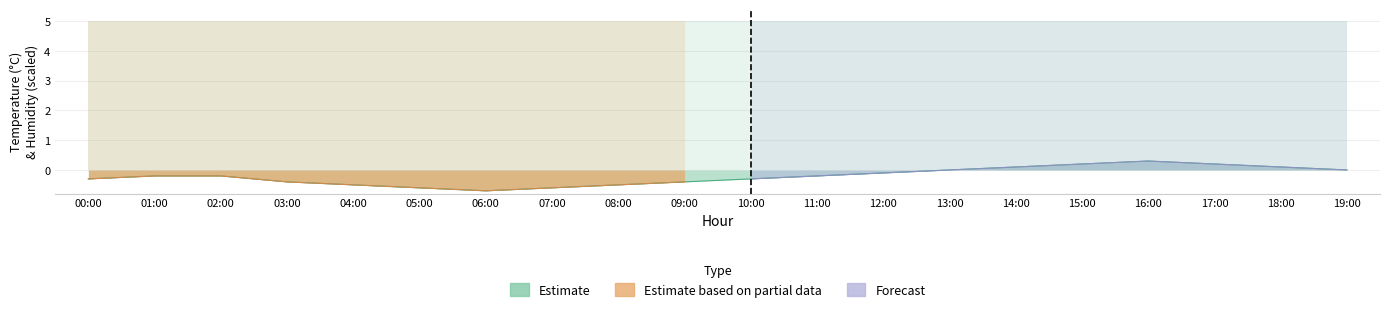

The value at 00:00 is -0.3. True or false?

True